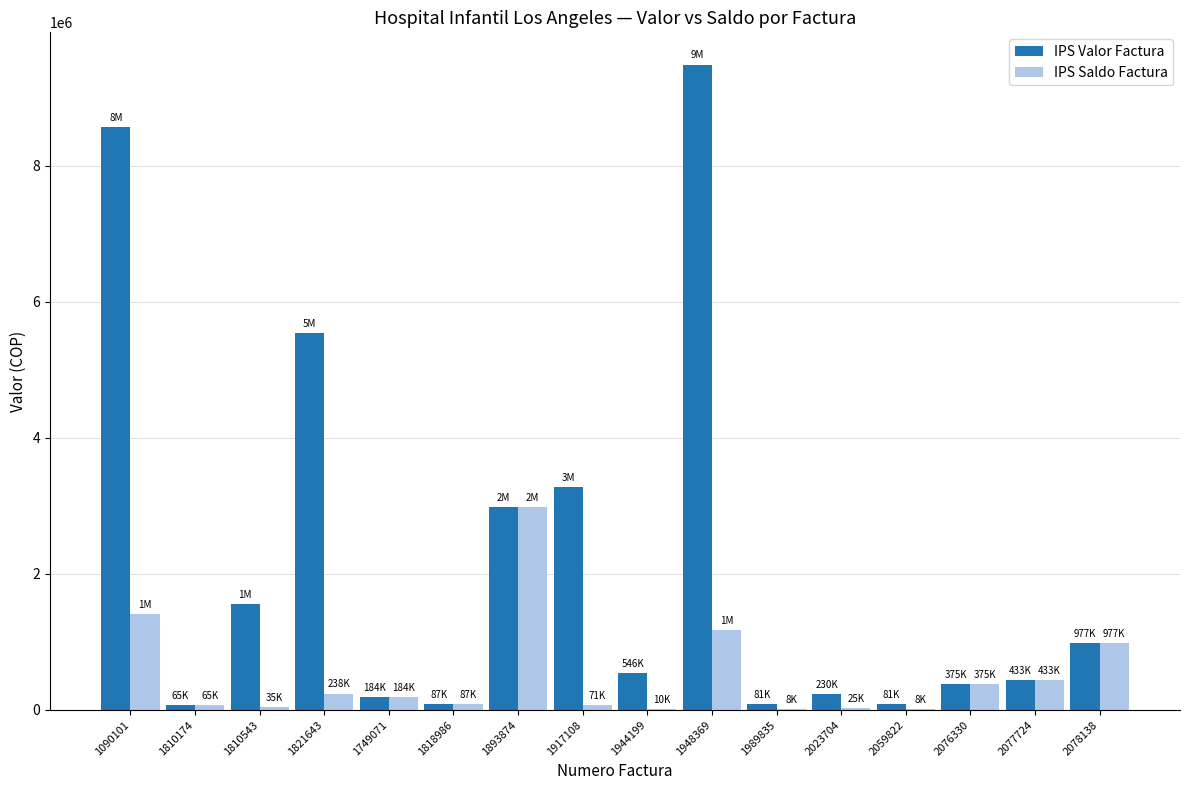

At which label does IPS Valor Factura reach its peak?

1948369